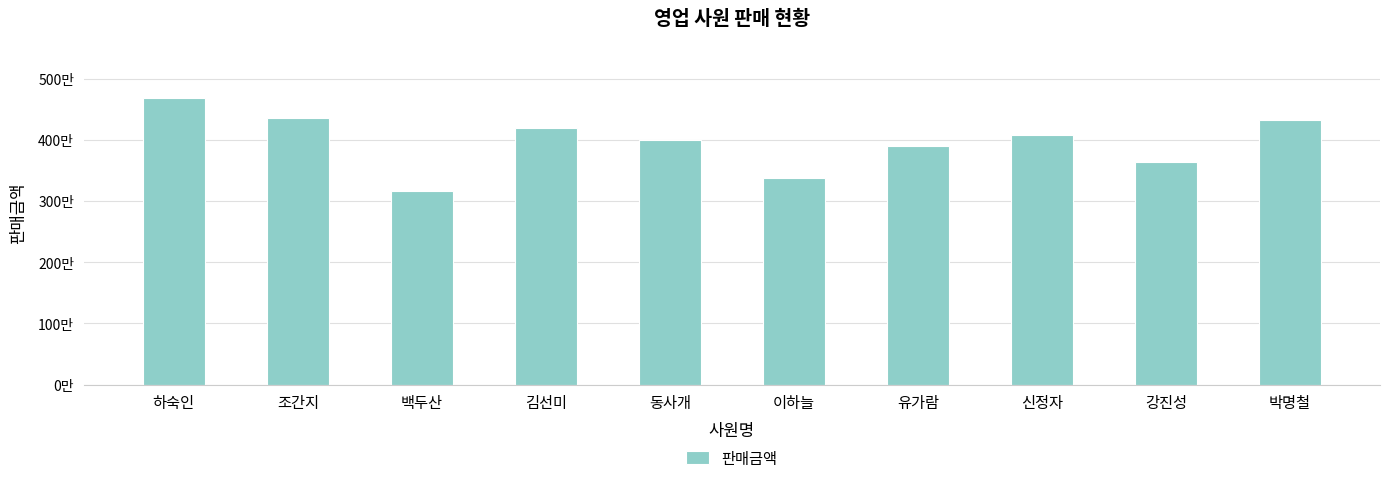

What is the value of the 2nd bar from the left?

4360000